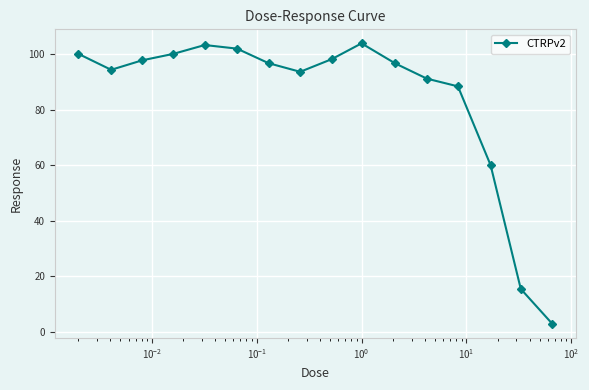

What is the difference between the second highest and minimum values?

100.5